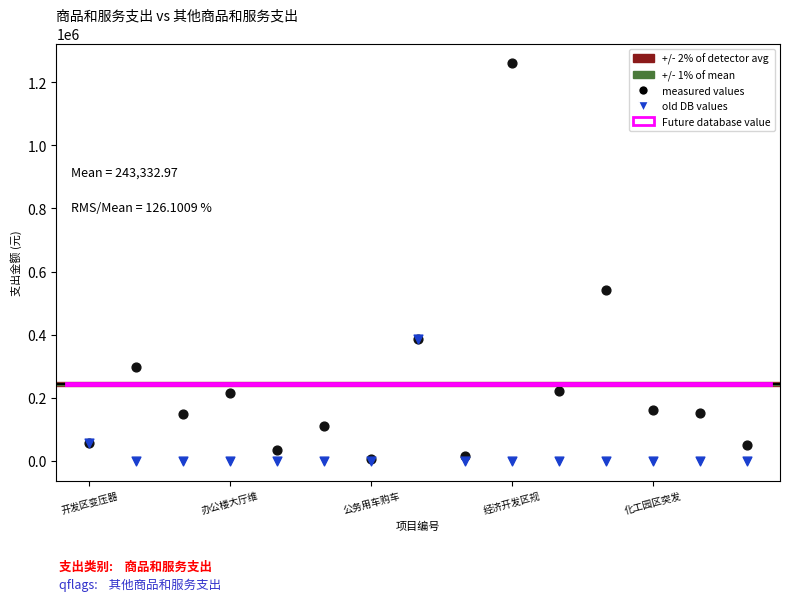

Which series has the widest spread of Y values?

measured values